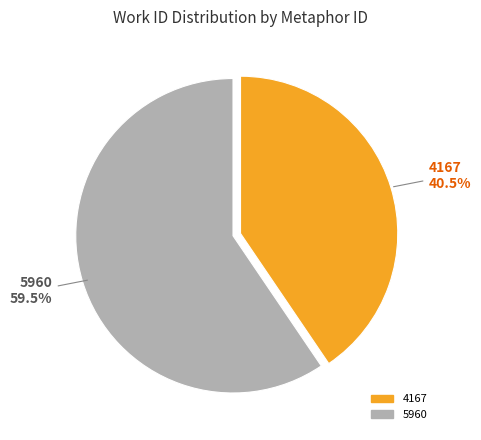

What is the smallest slice in the pie chart?

4167